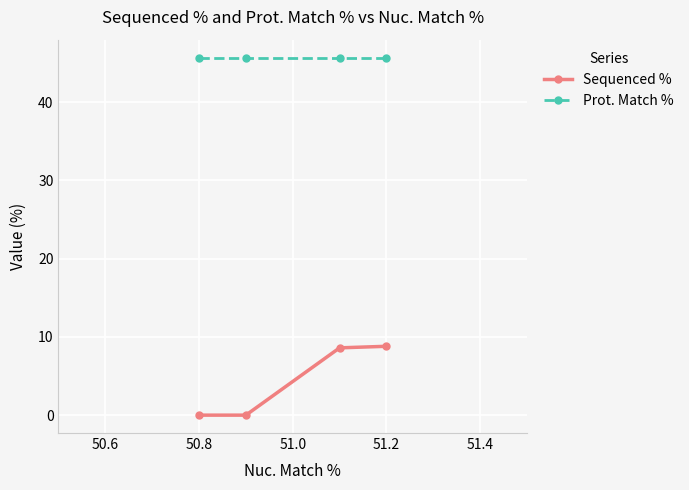

What is the value of the Prot. Match % point at the 4th from the left?

45.7